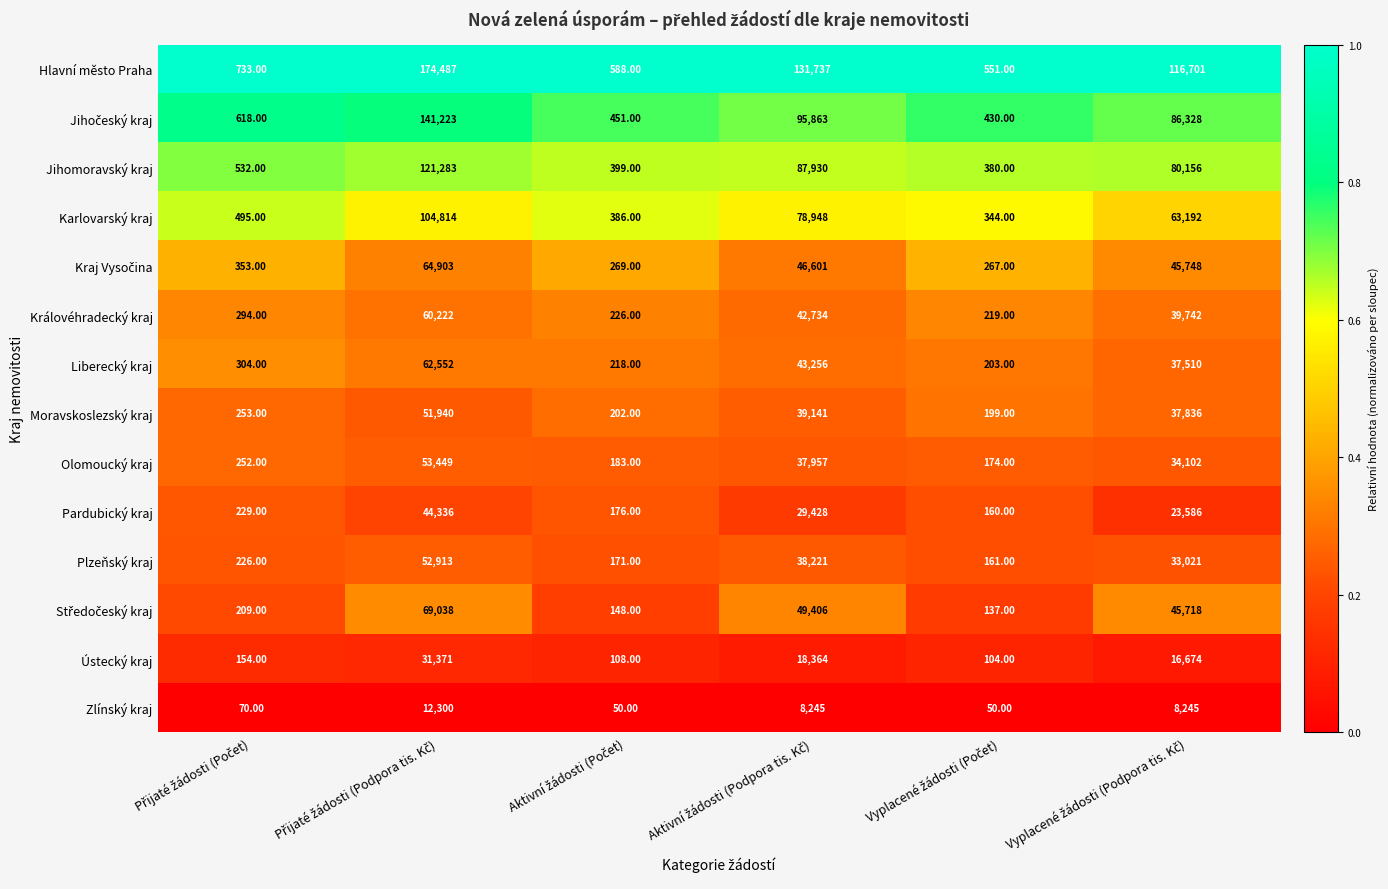

What is the difference between the maximum and minimum values in the Ústecký kraj series?

31267